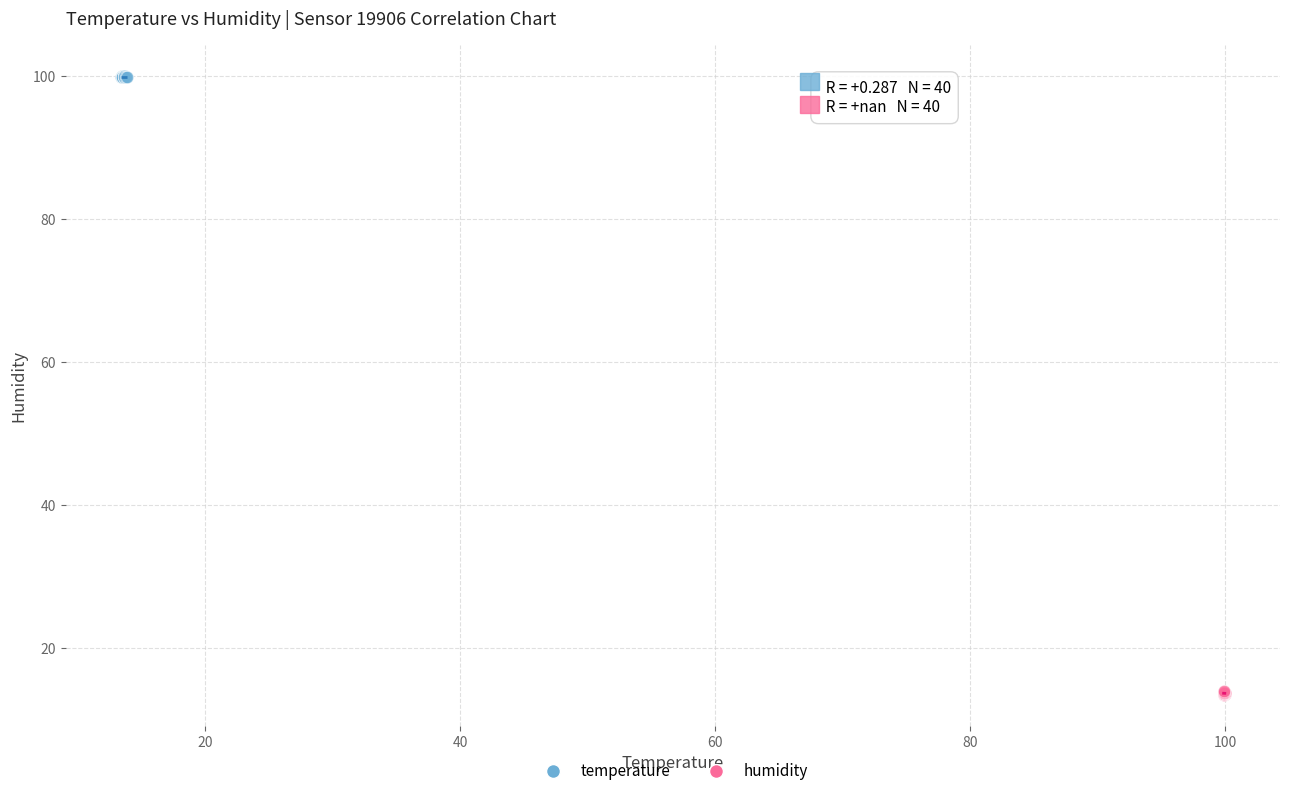

Which series has the widest spread of Y values?

humidity